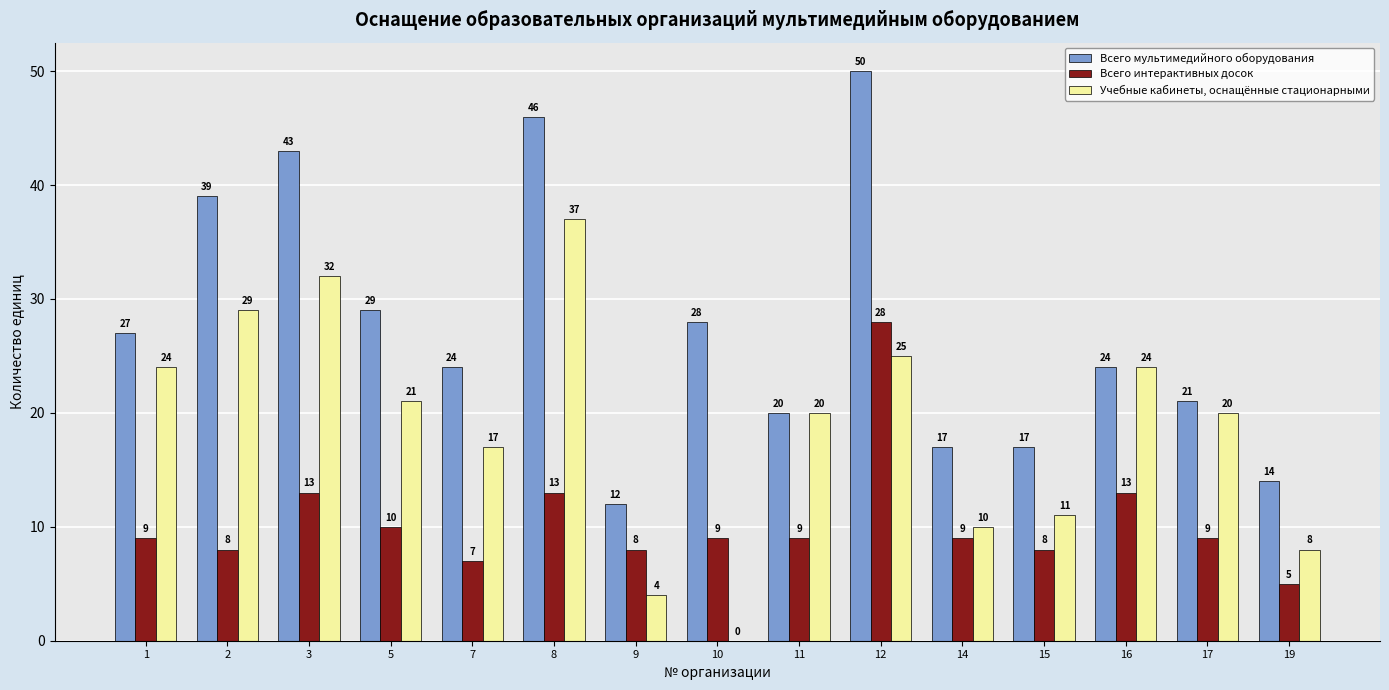

What is the sum of all Учебные кабинеты, оснащённые стационарными values?

282